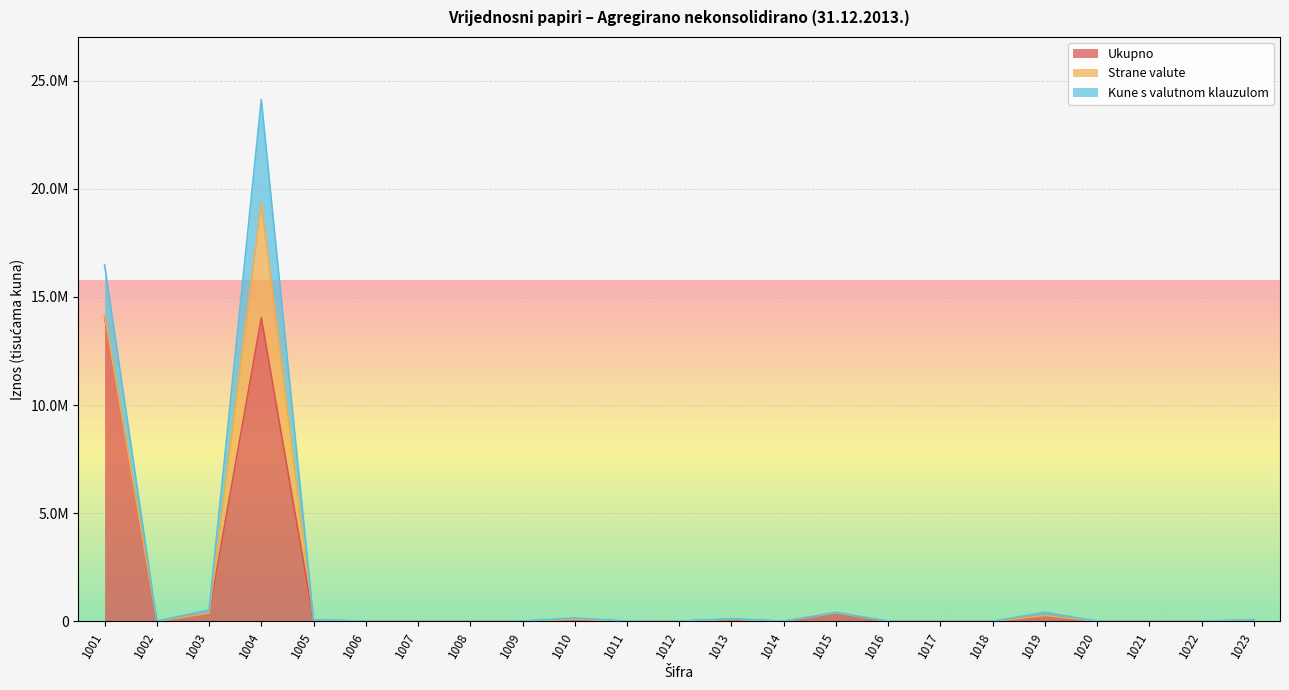

Which has a higher value, 1014 or 1018?

1014